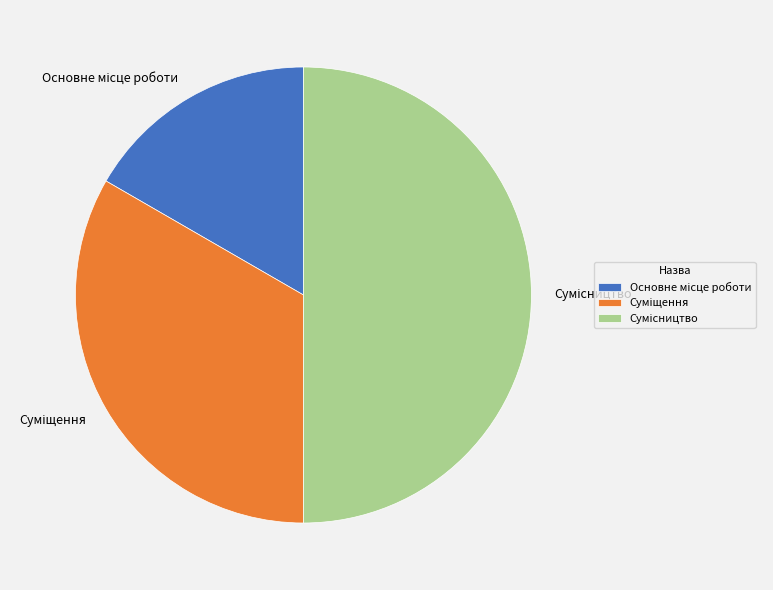

What percentage is the Суміщення slice, to the nearest percent?

33%